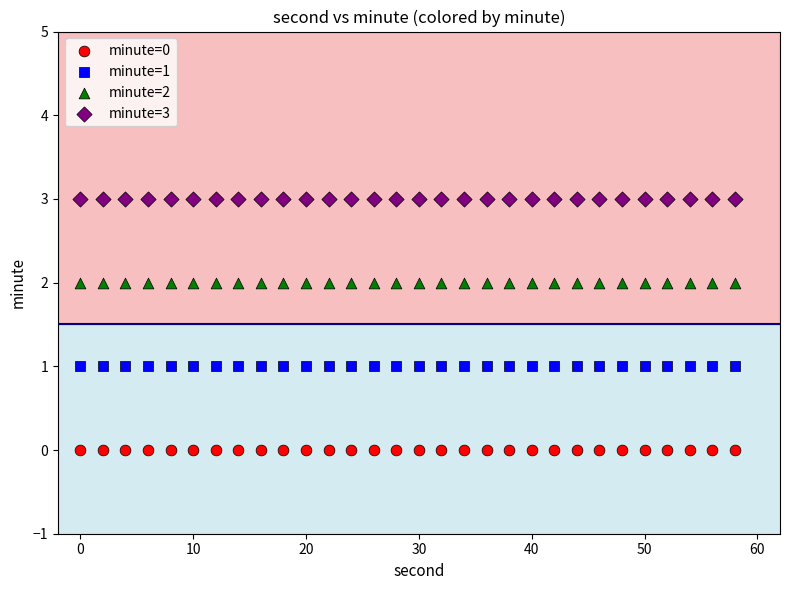

Which series contains the lowest Y value?

minute=0